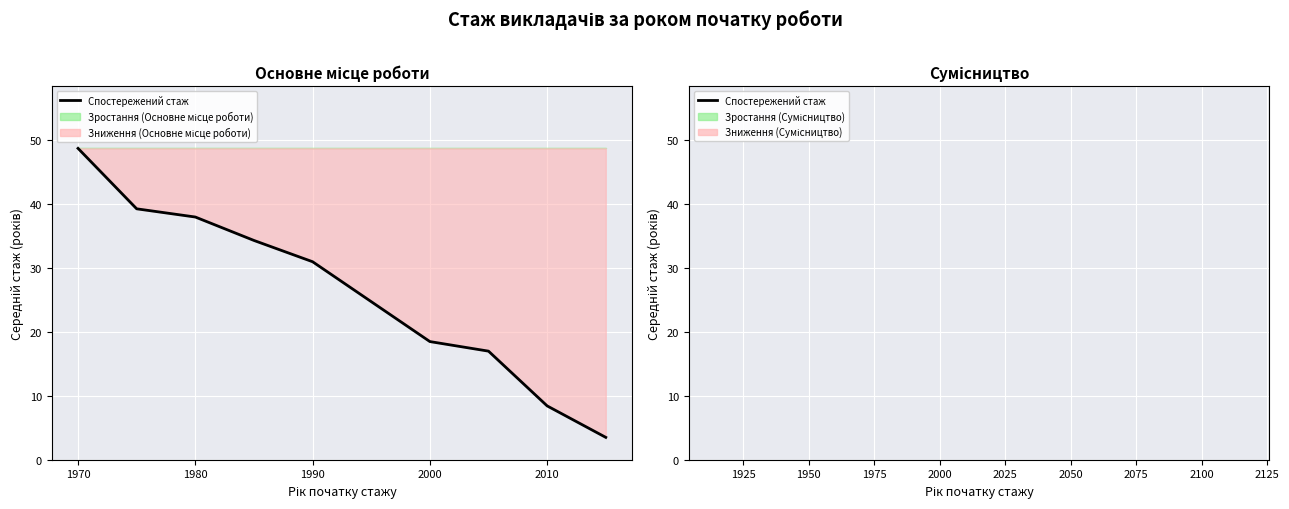

Which has a higher value, 2000 or 1990?

1990